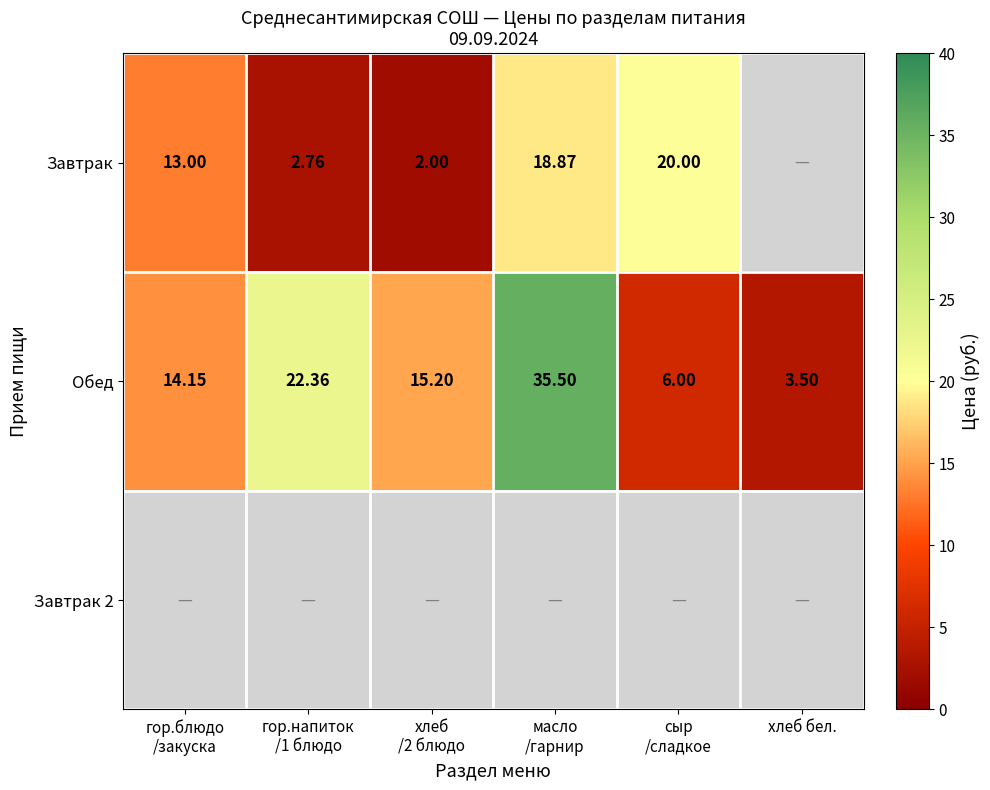

List the labels in order of Завтрак 2 value, smallest first.

гор.блюдо /закуска, гор.напиток /1 блюдо, хлеб /2 блюдо, масло /гарнир, сыр /сладкое, хлеб бел.